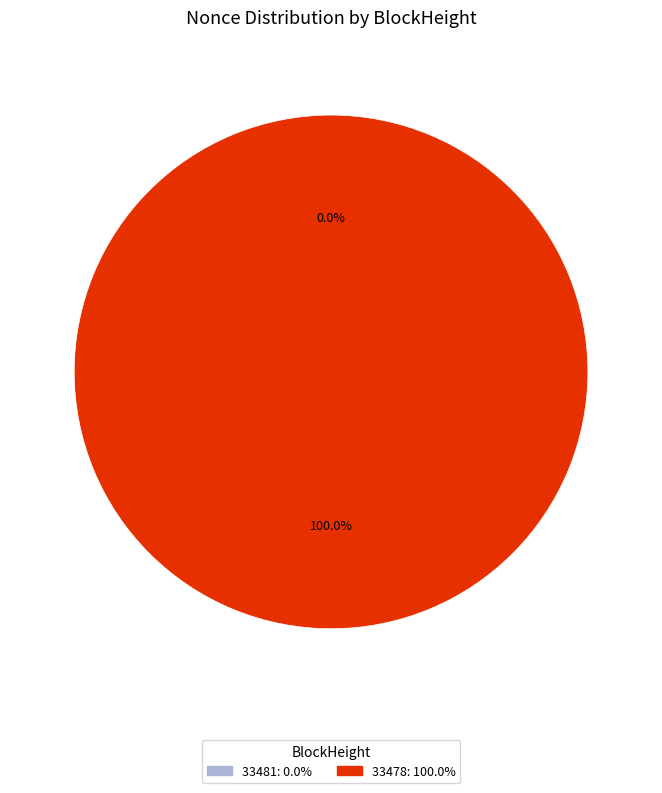

Which category accounts for the majority?

33478